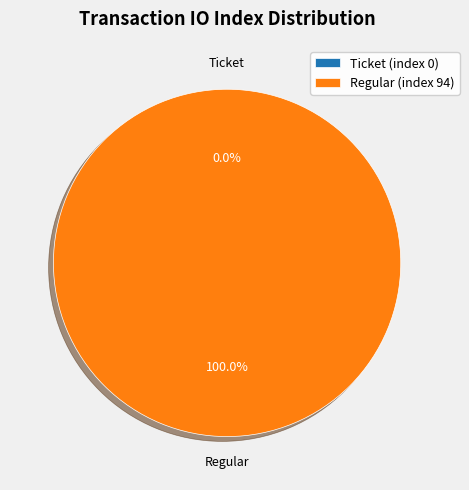

To the nearest percent, what percentage of the pie is Regular (index 94)?

100%